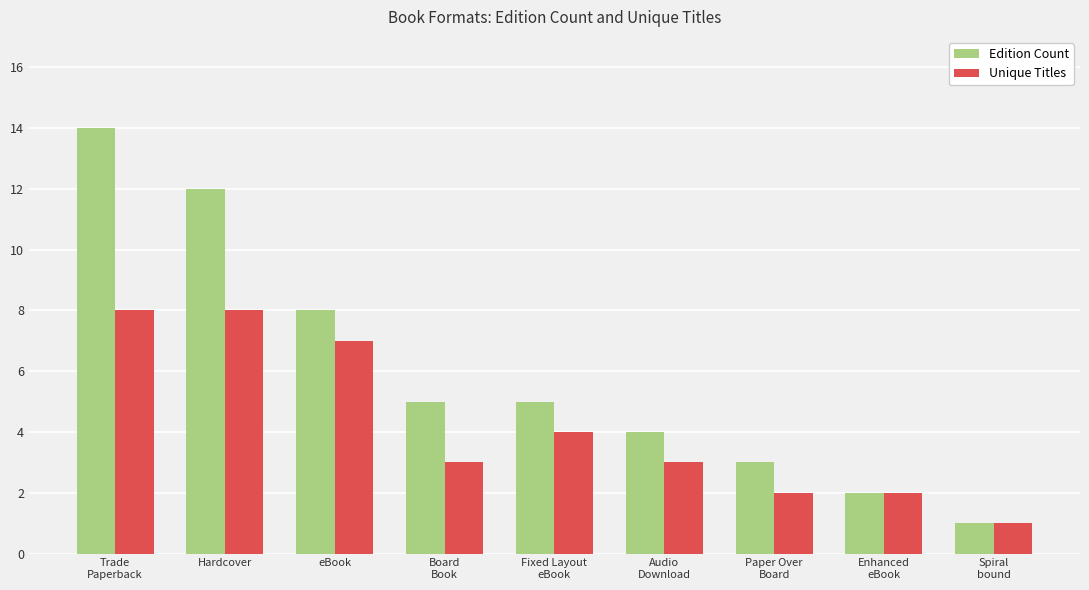

How many bars are there in total?

18